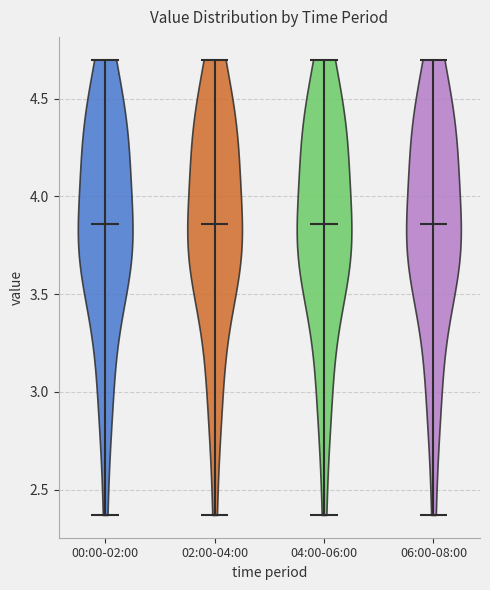

Reading left to right, read every violin against the y-axis: where its median line is, and the lowest and highest points it reaches. The values are not printed on the chart, so give them approximately, as read against the axis.

00:00-02:00: median line 3.85, lowest point 2.35, highest point 4.70
02:00-04:00: median line 3.85, lowest point 2.35, highest point 4.70
04:00-06:00: median line 3.85, lowest point 2.35, highest point 4.70
06:00-08:00: median line 3.85, lowest point 2.35, highest point 4.70